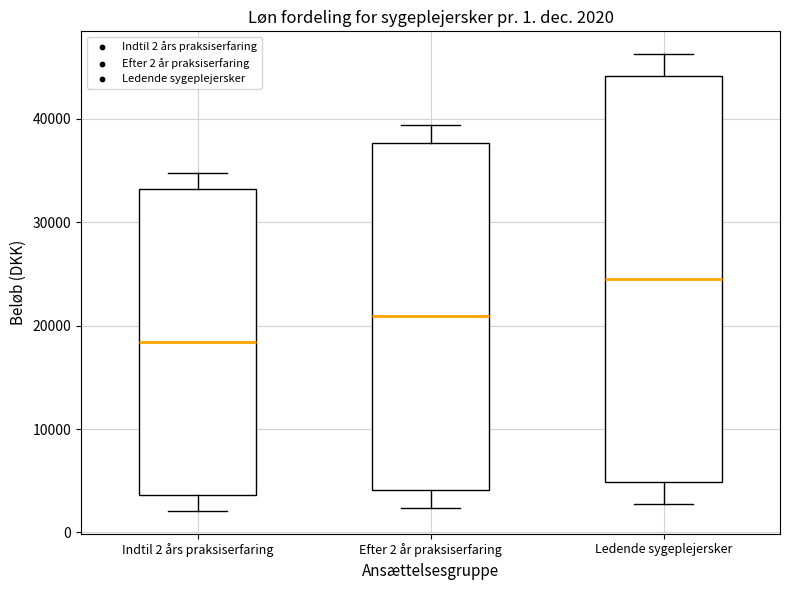

Comparing the boxes themselves (not the whiskers), which one is the tallest?

Ledende sygeplejersker